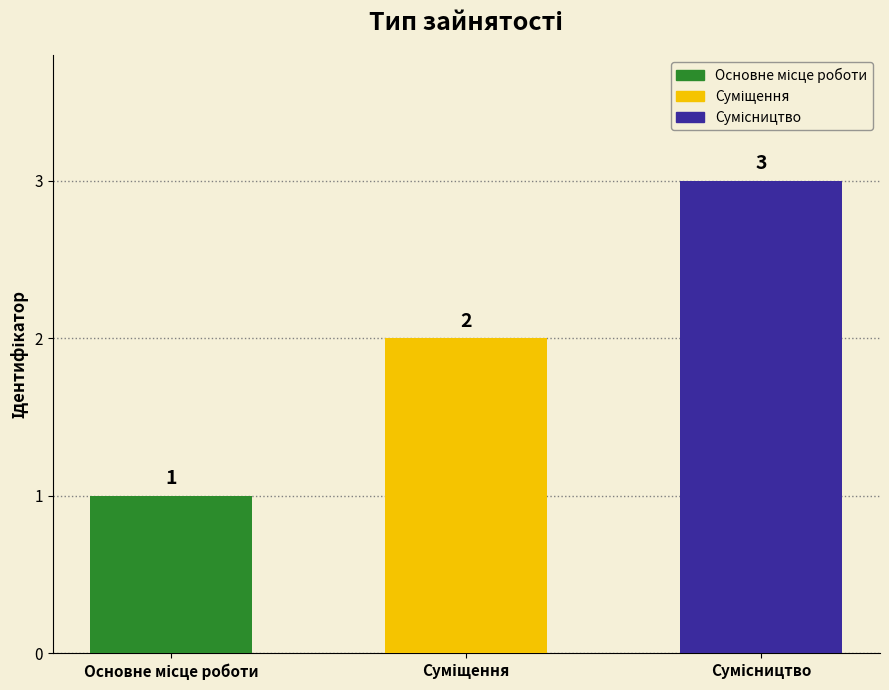

Reading left to right, list all the values displayed in this chart.

1	2	3